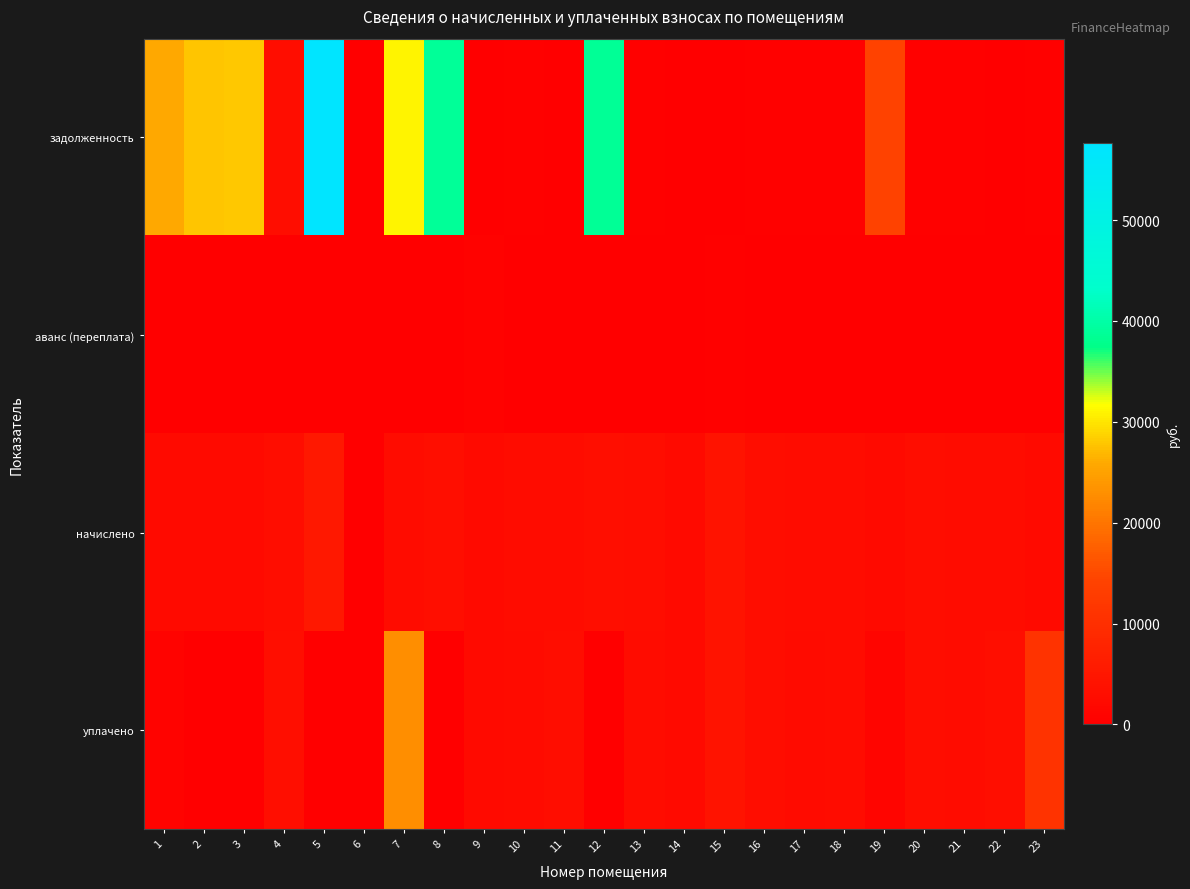

List the series in order of their peak value, highest first.

задолженность, уплачено, начислено, аванс (переплата)